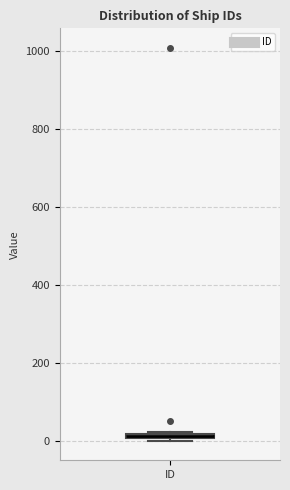

Where is the lower edge of the box for ID on the y-axis? The values are not printed on the chart, so give them approximately, as read against the axis.

0